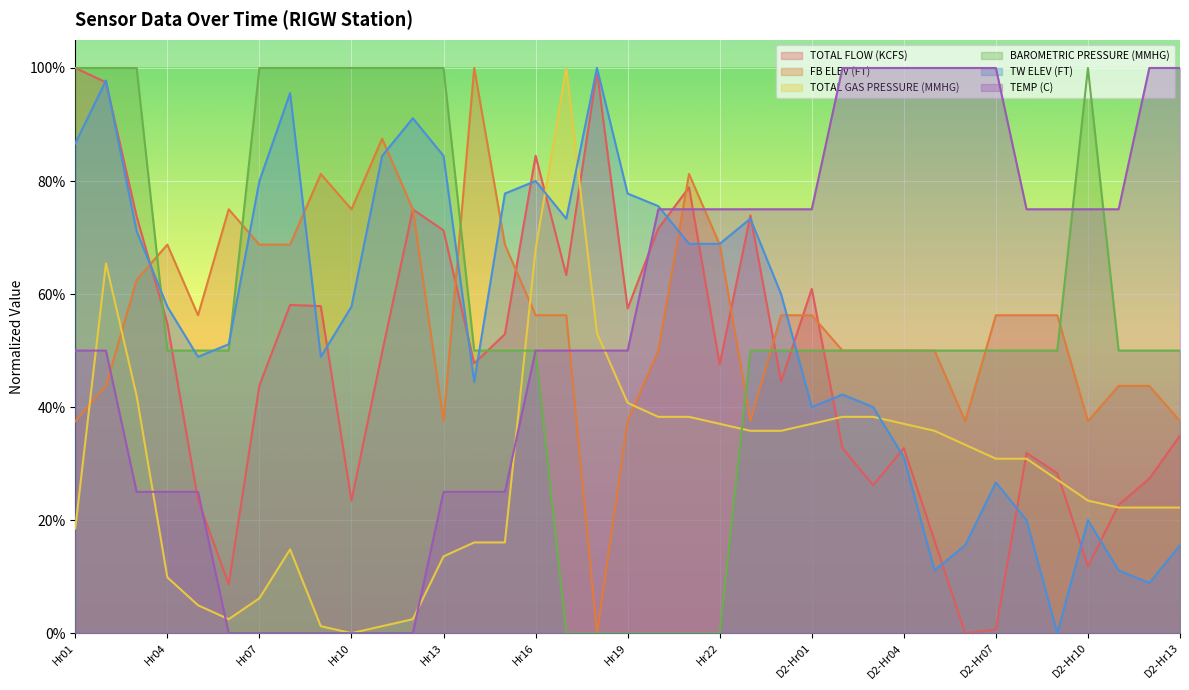

What is the highest value of the TOTAL FLOW (KCFS) series?

1.0